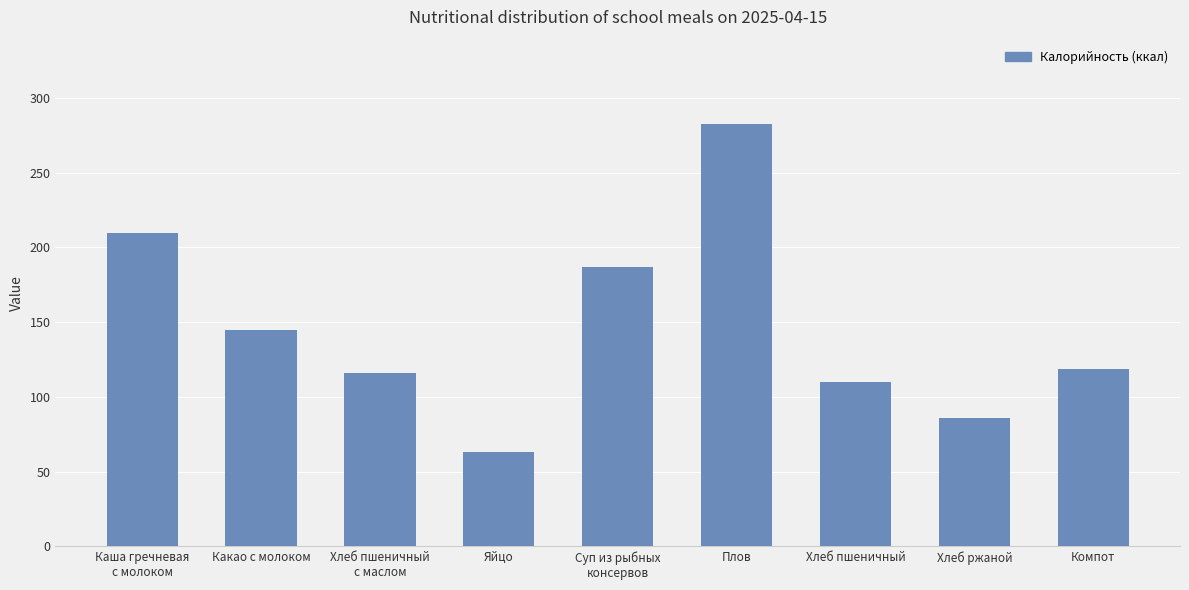

How many values are below 119?

4